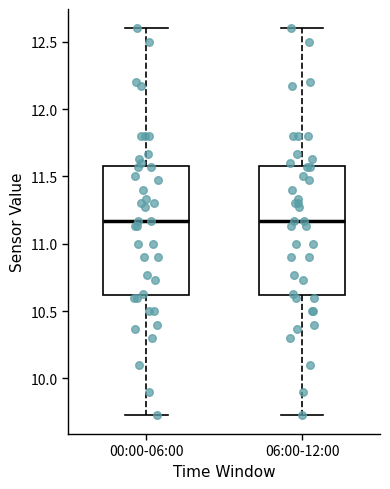

Where does the lower whisker of the box for 06:00-12:00 end on the y-axis? The values are not printed on the chart, so give them approximately, as read against the axis.

9.75